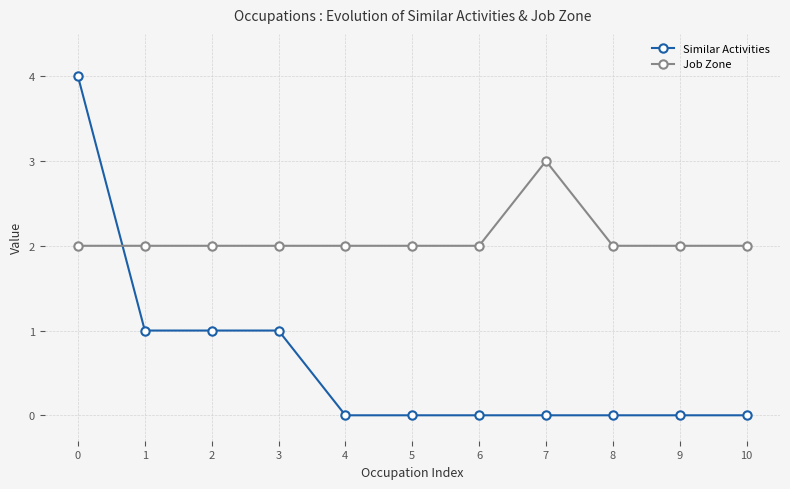

Reading left to right, list all the values displayed in this chart.

Similar Activities: 4	1	1	1	0	0	0	0	0	0	0
Job Zone: 2	2	2	2	2	2	2	3	2	2	2